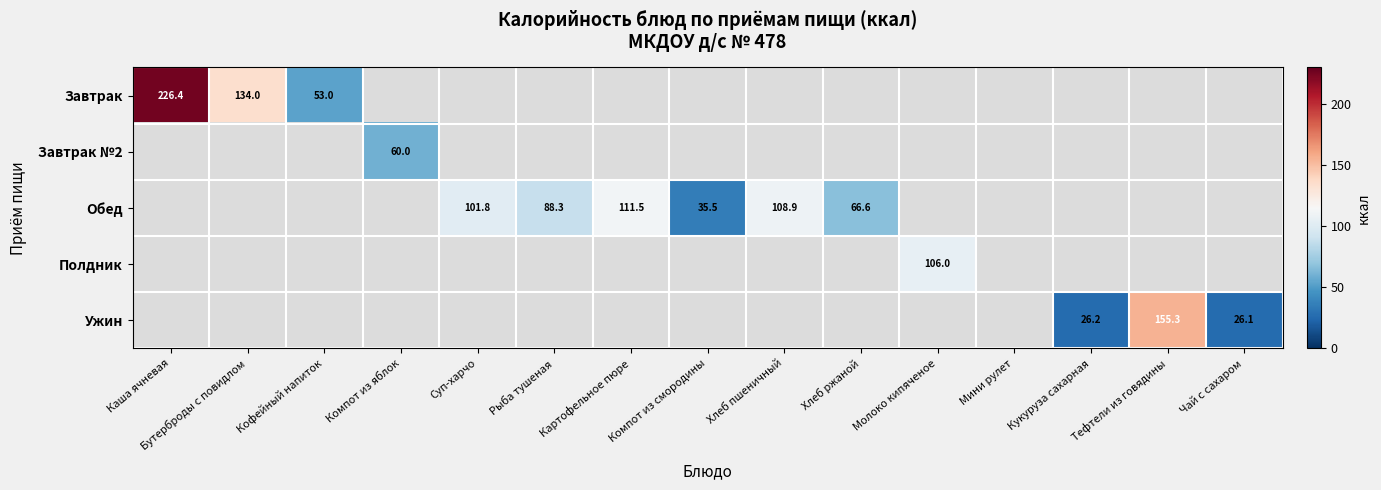

True or false: Обед has a value of 20.8 at Рыба тушеная.

False